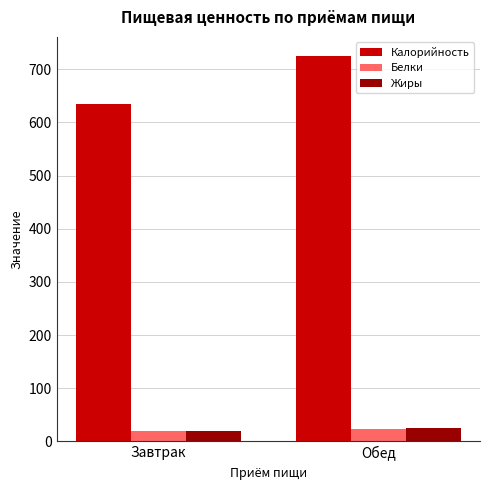

What is the value of the Жиры bar at the 1st from the left?

20.6